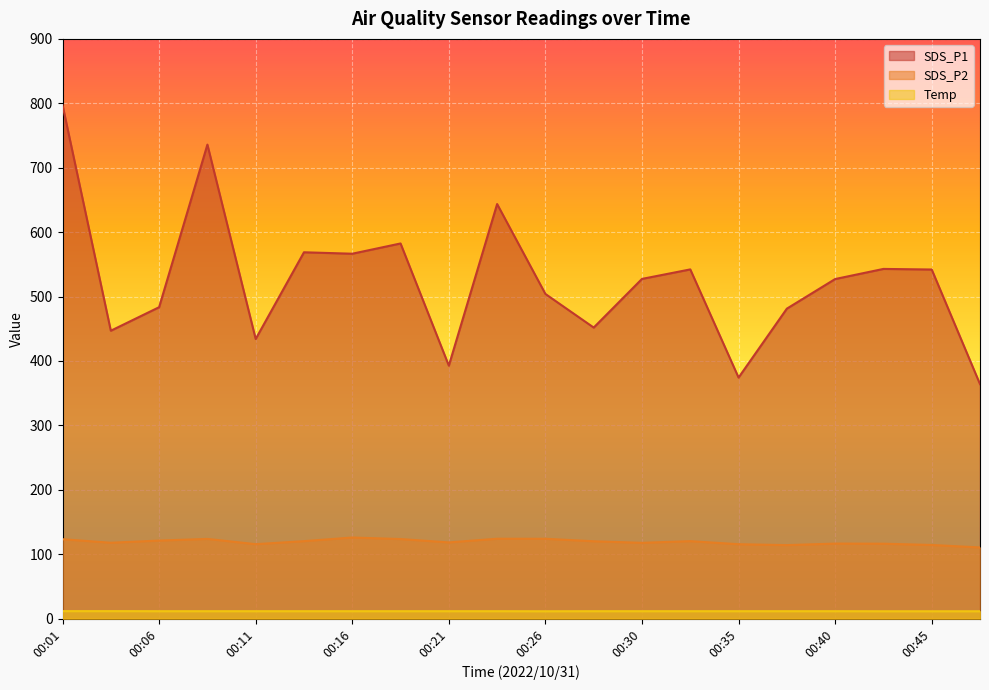

Which series has the largest total across all categories?

SDS_P1